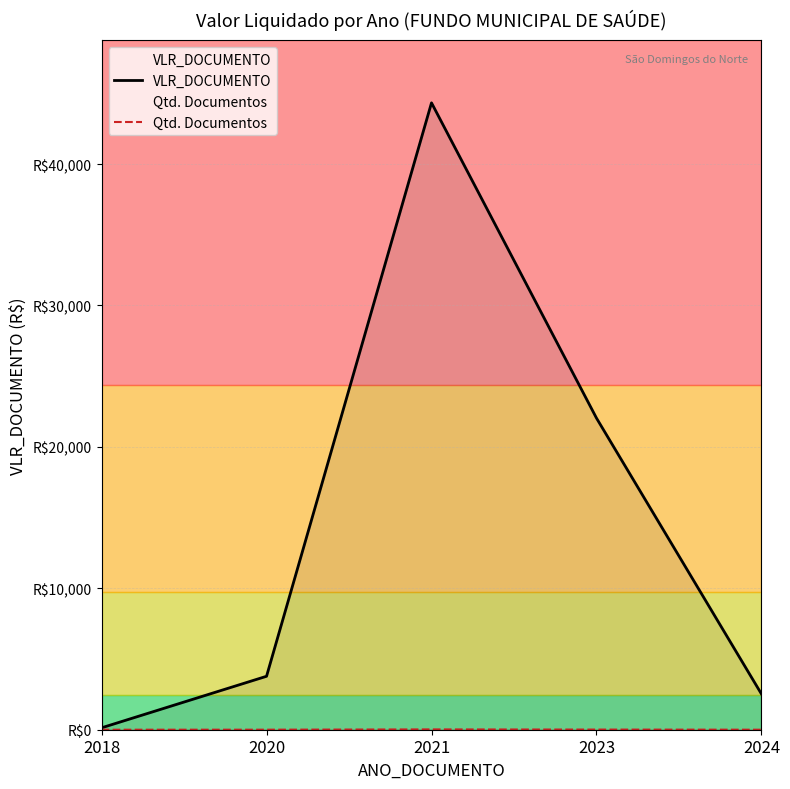

True or false: VLR_DOCUMENTO and Qtd. Documentos intersect in this chart.

False